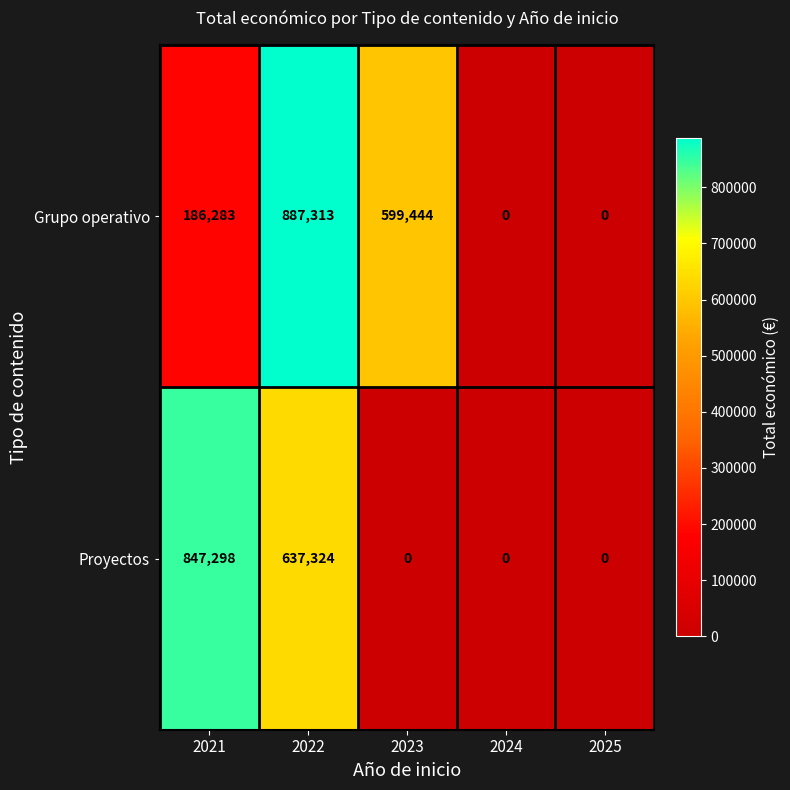

Which series has the widest spread of values?

Grupo operativo